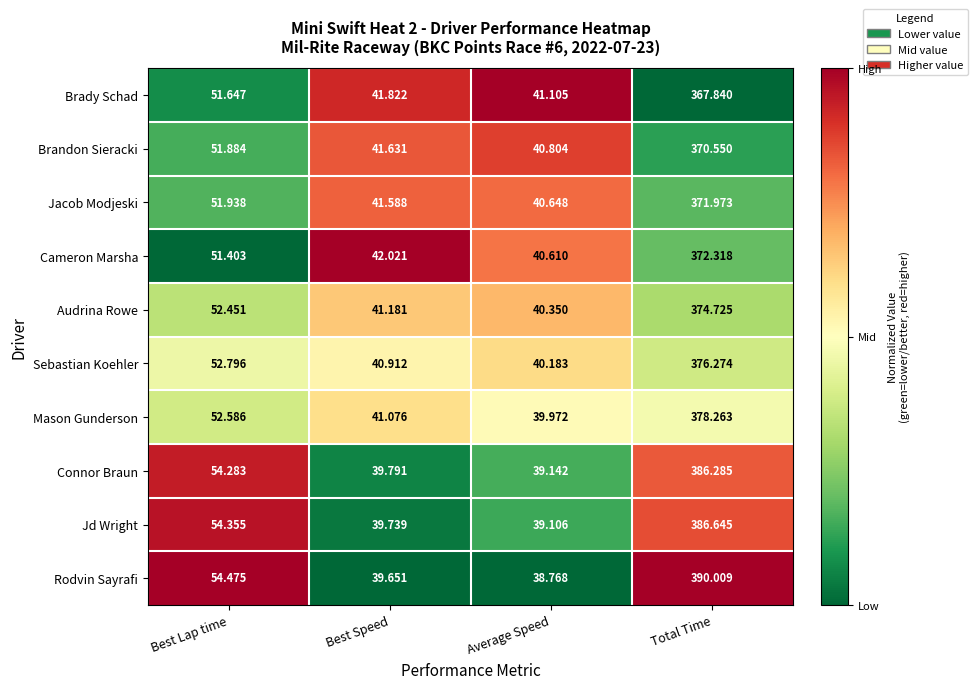

Which series changed the most between Best Lap time and Average Speed?

Rodvin Sayrafi